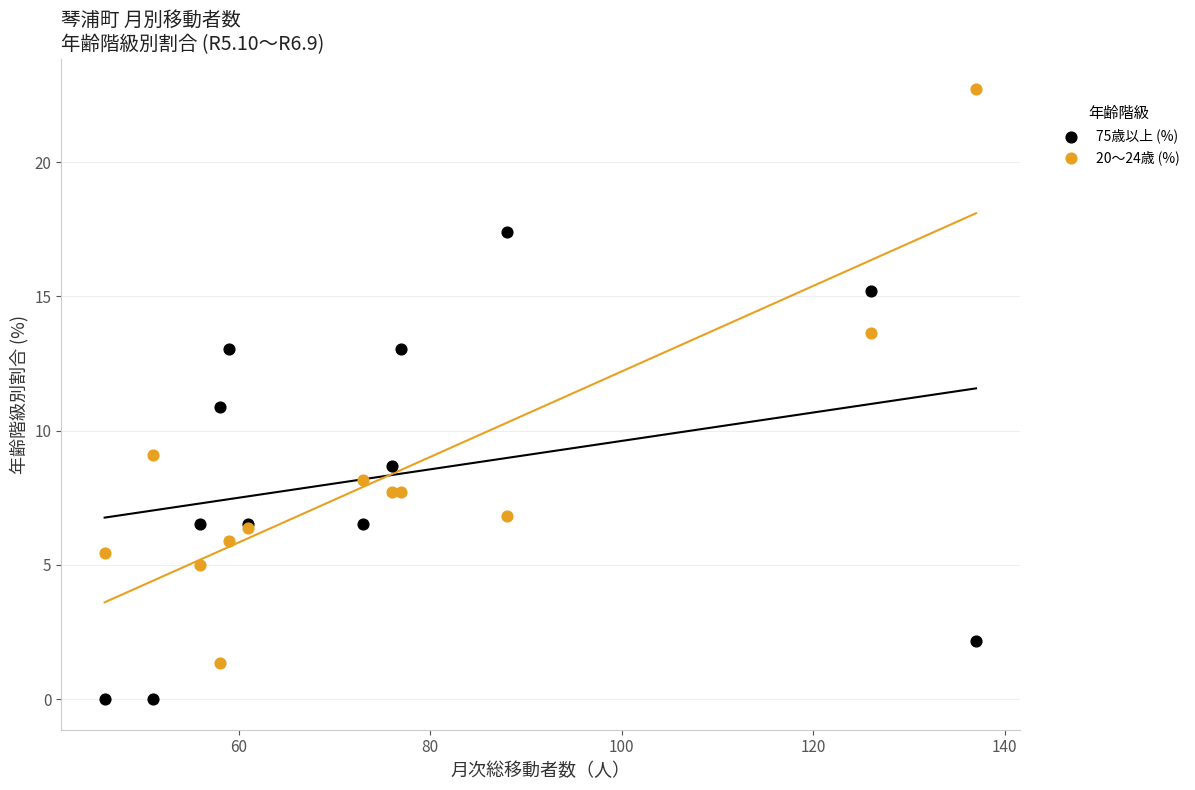

Which series reaches the maximum Y coordinate?

20～24歳 (%)